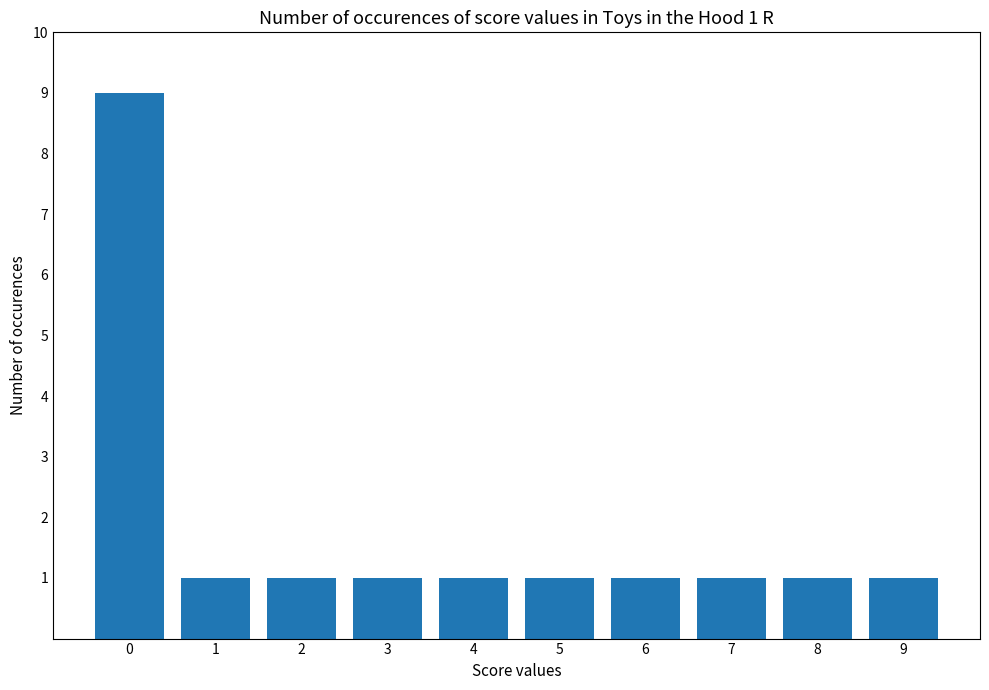

What is the maximum value shown in the chart?

9